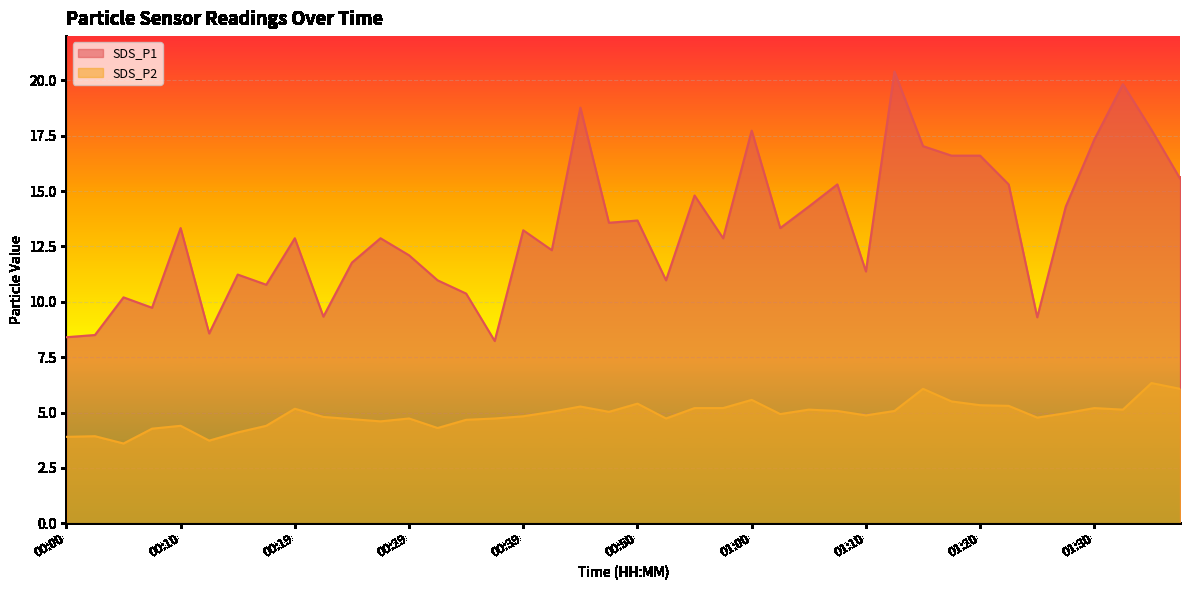

How many interior local valleys does the SDS_P1 series have?

12